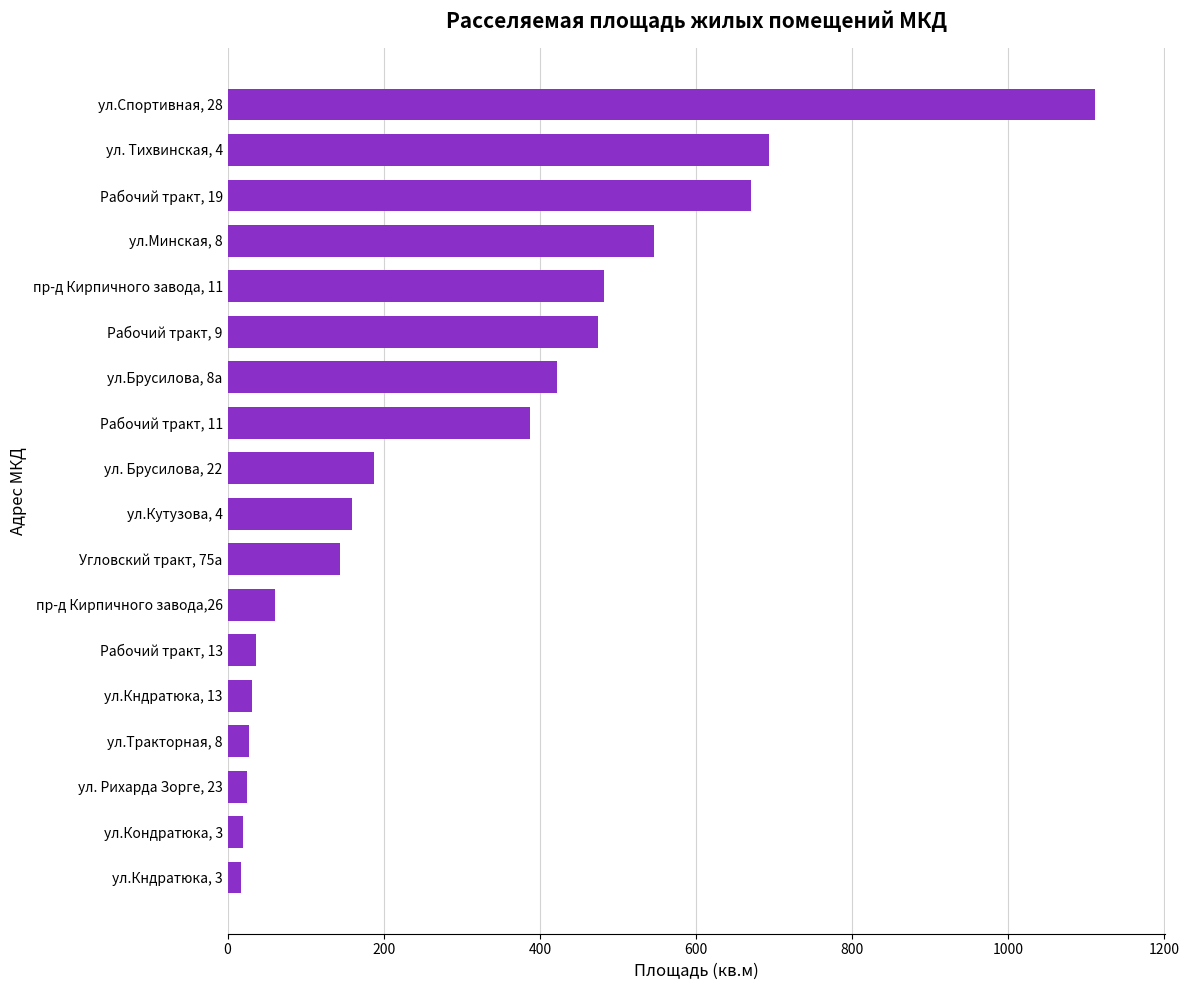

Where is the data nearest to the value 564?

ул.Минская, 8